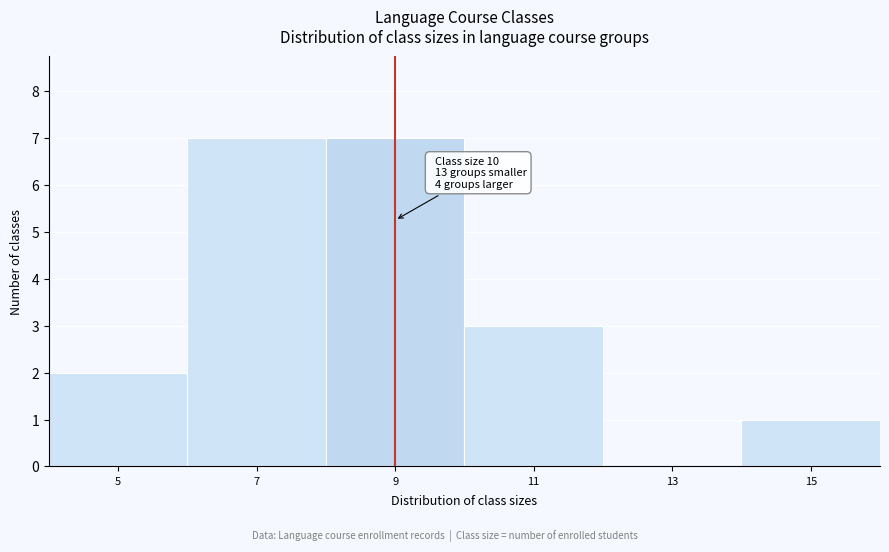

Reading left to right, list all the values displayed in this chart.

5=2	7=7	9=7	11=3	13=0	15=1